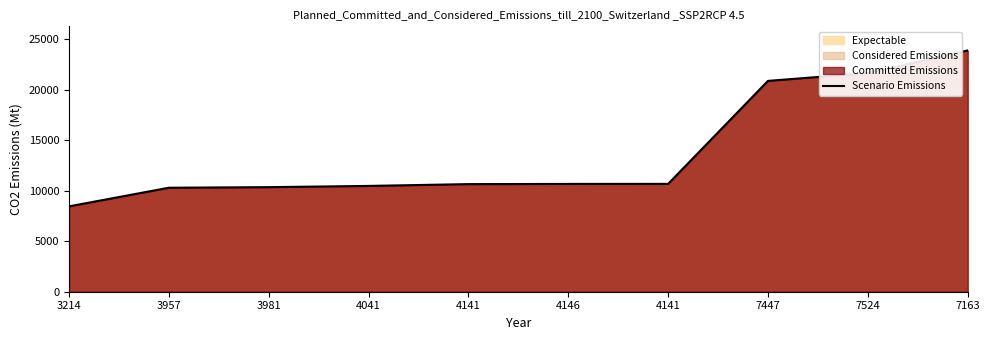

Does the chart have visible grid lines?

No